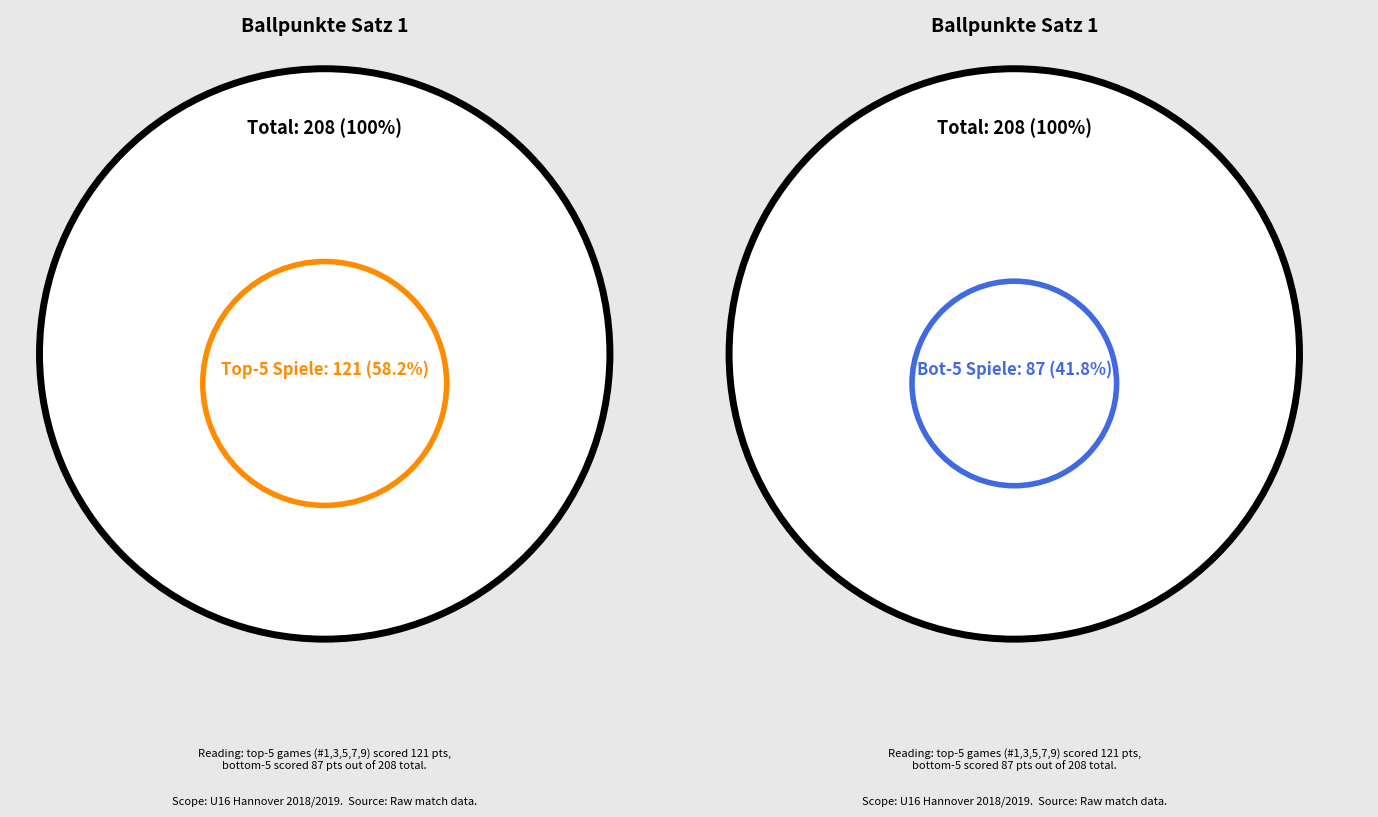

Is 1 the majority of the pie?

No